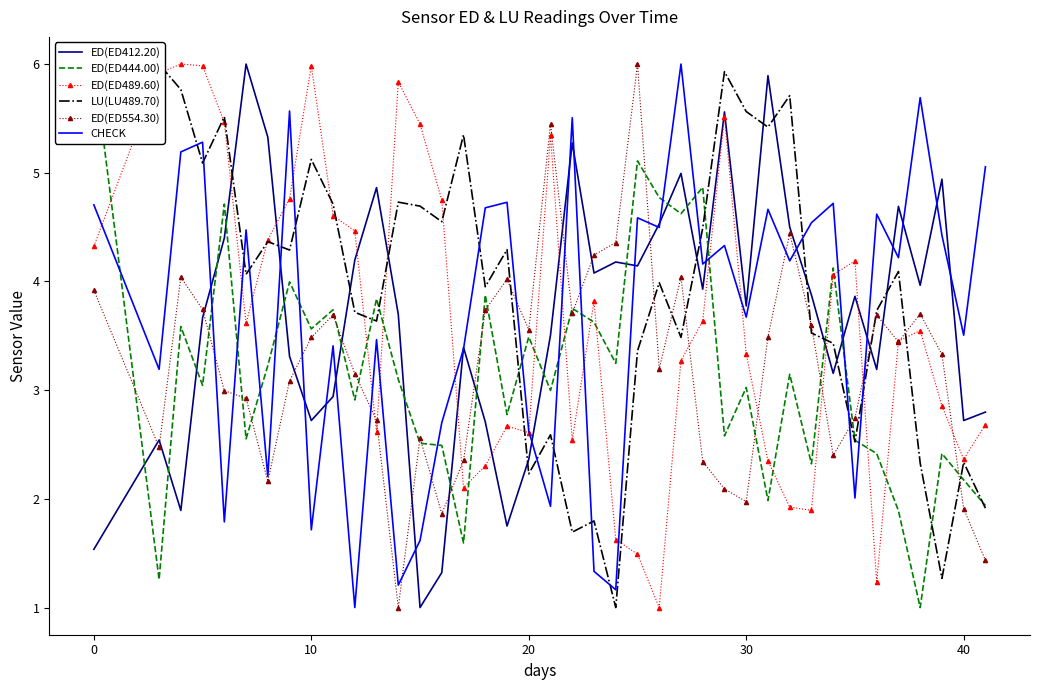

What is the value of the CHECK point at the 17th from the left?

4.7